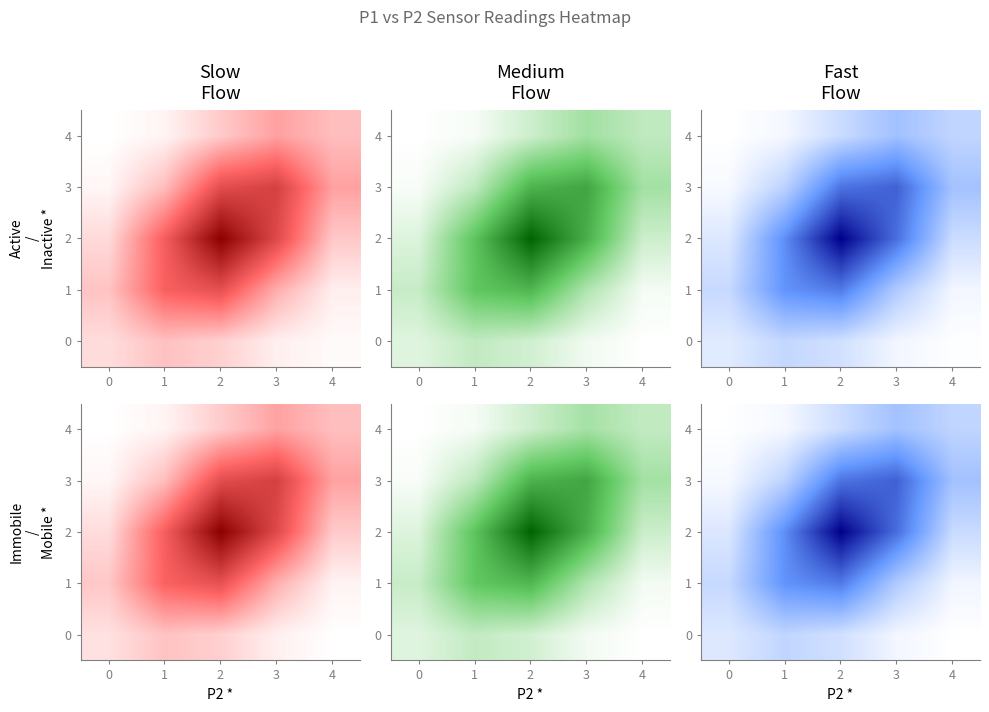

What is the greatest value displayed?

15.9